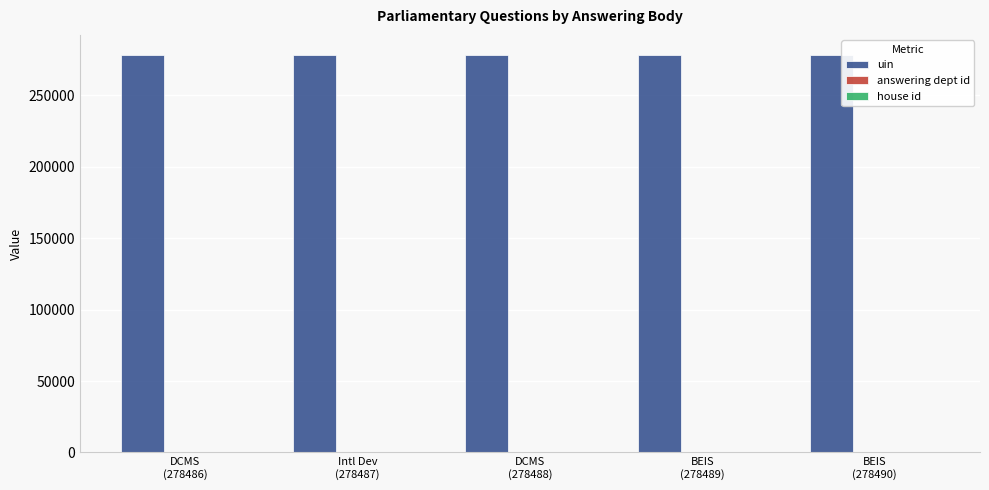

What is the greatest value displayed?

278490